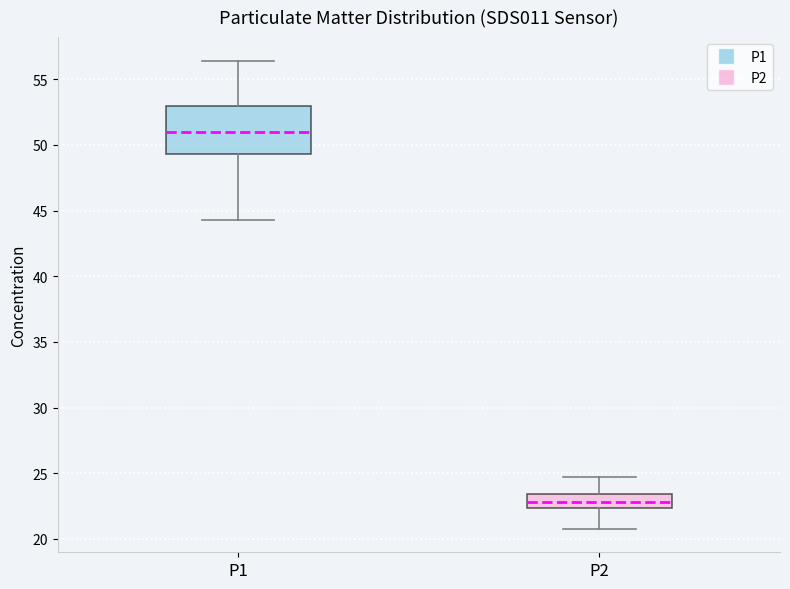

Comparing the boxes themselves (not the whiskers), which one is the tallest?

P1